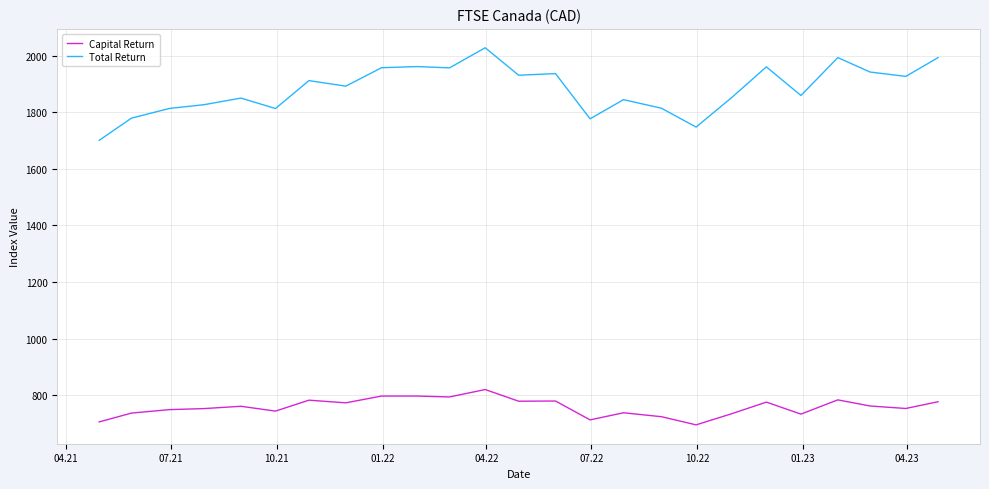

What is the highest value of the Capital Return series?

820.3